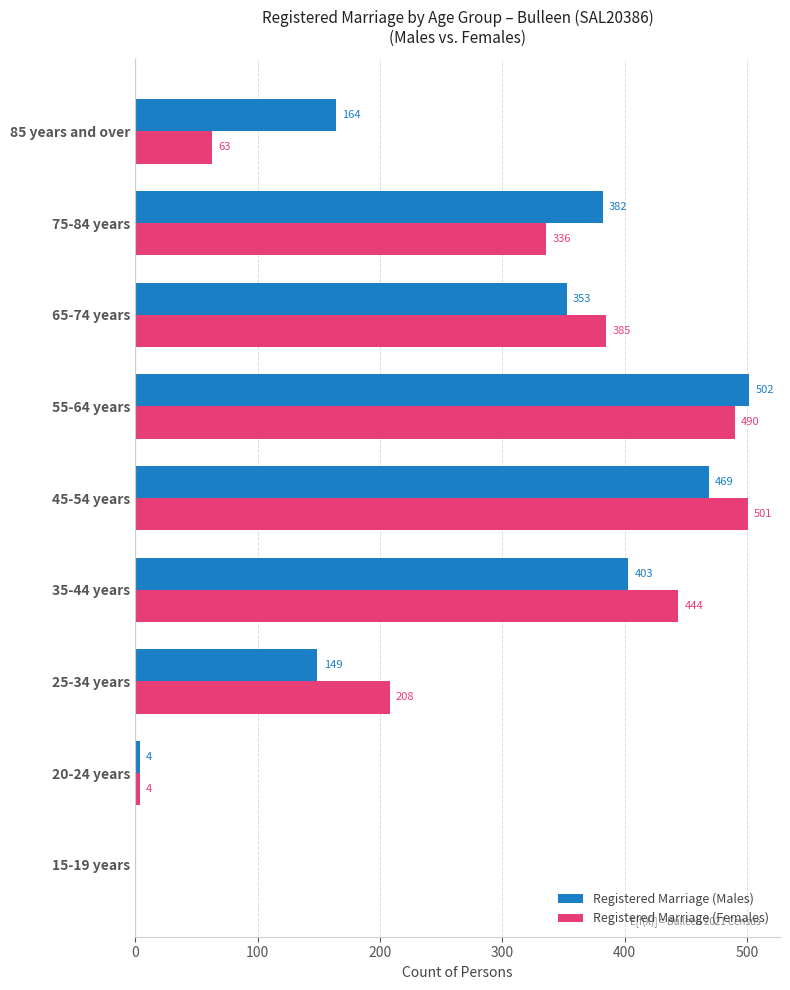

Which series changed the most between 20-24 years and 85 years and over?

Registered Marriage (Males)